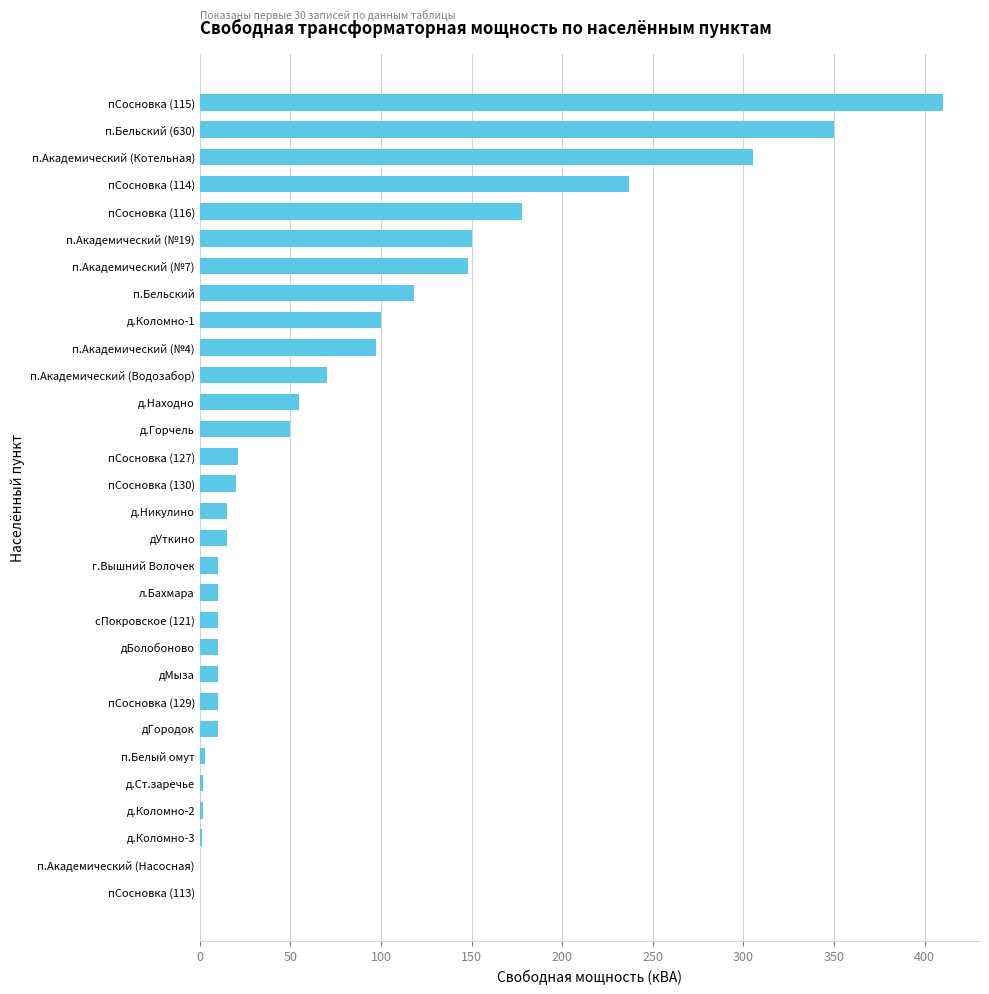

The chart shows a value of 305 at п.Академический (Котельная). True or false?

True